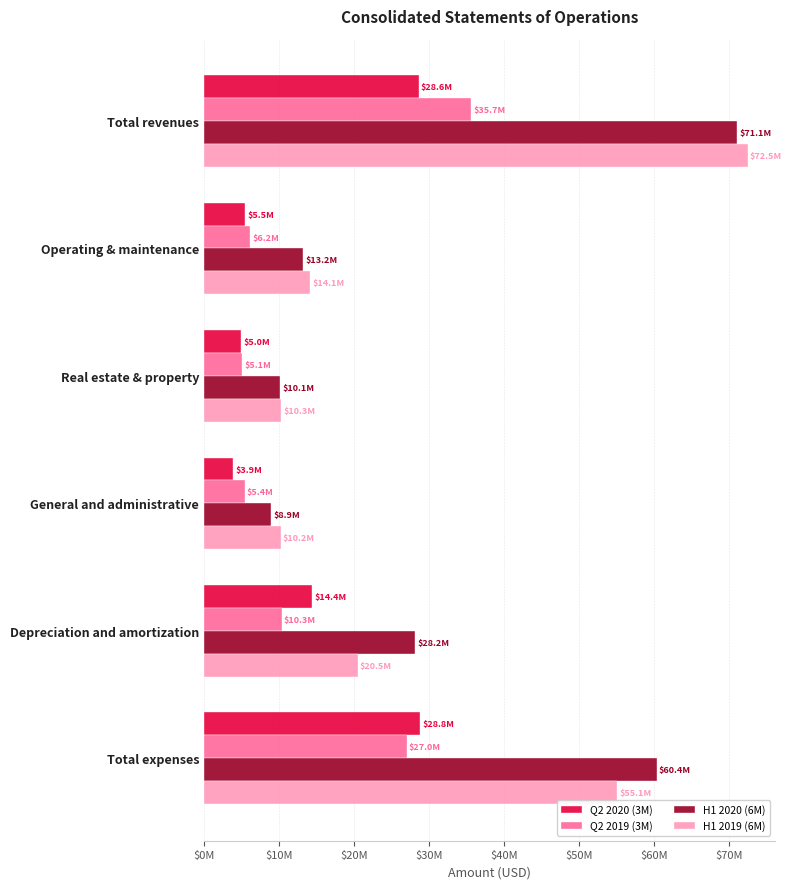

Which label corresponds to the largest value in the chart?

Total revenues